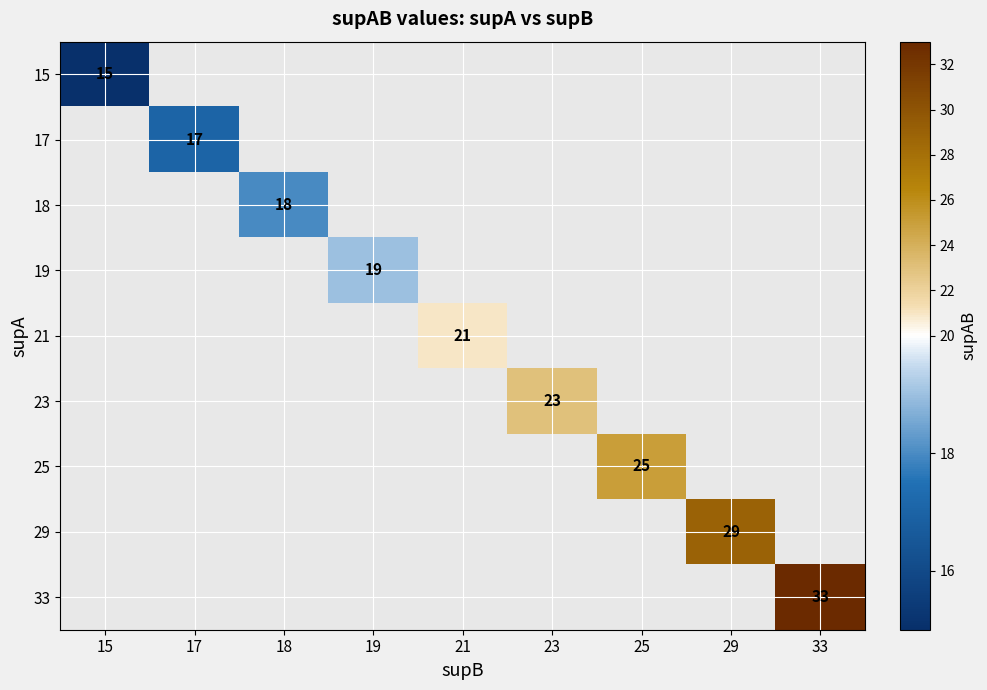

True or false: 23 has a value of 23 at 23.

True